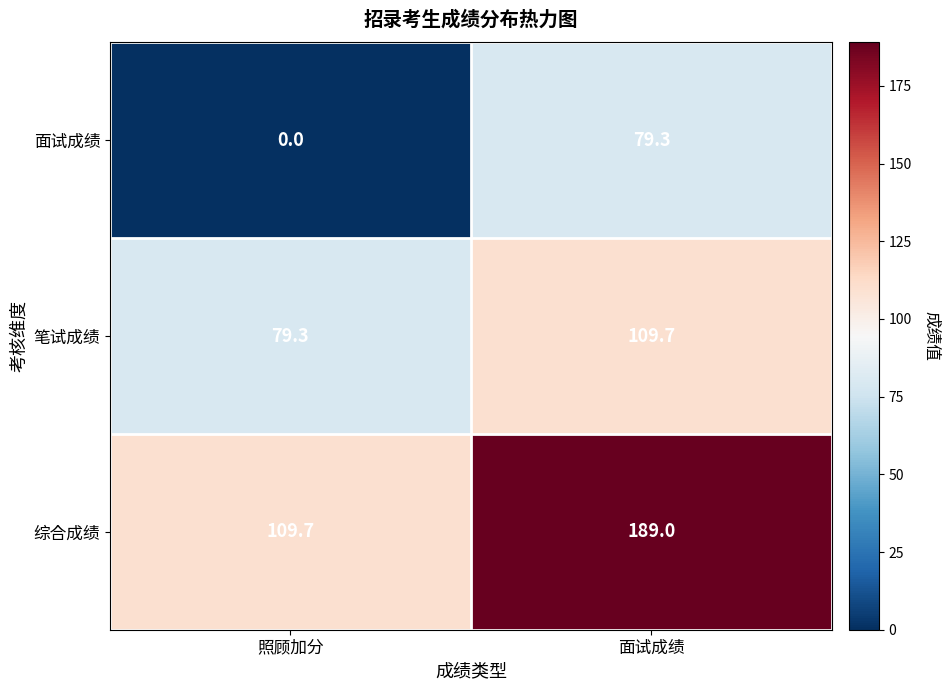

Where does the 面试成绩 series first go above 79?

面试成绩